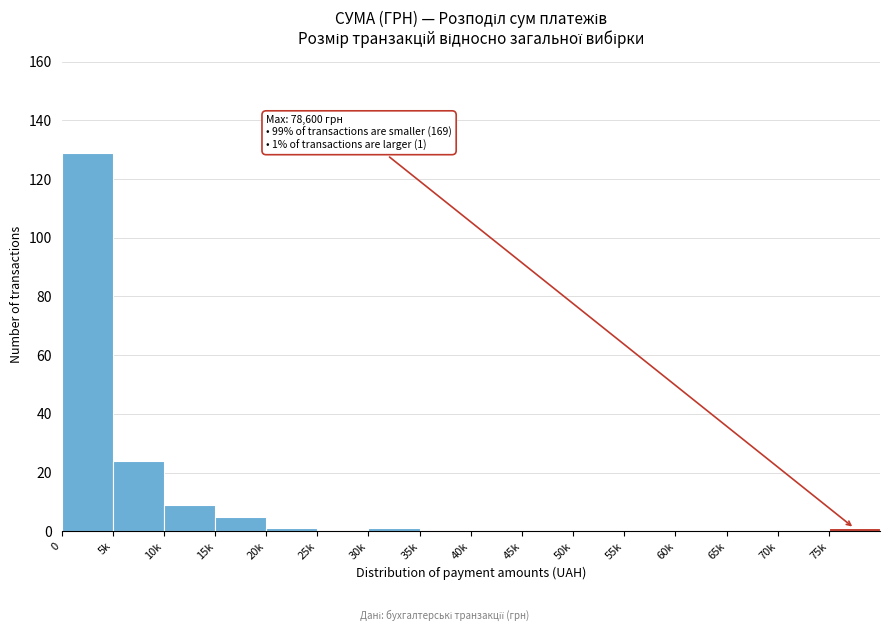

Reading left to right, what are all the values shown in this chart?

0=129	5k=24	10k=9	15k=5	20k=1	25k=0	30k=1	35k=0	40k=0	45k=0	50k=0	55k=0	60k=0	65k=0	70k=0	75k=1